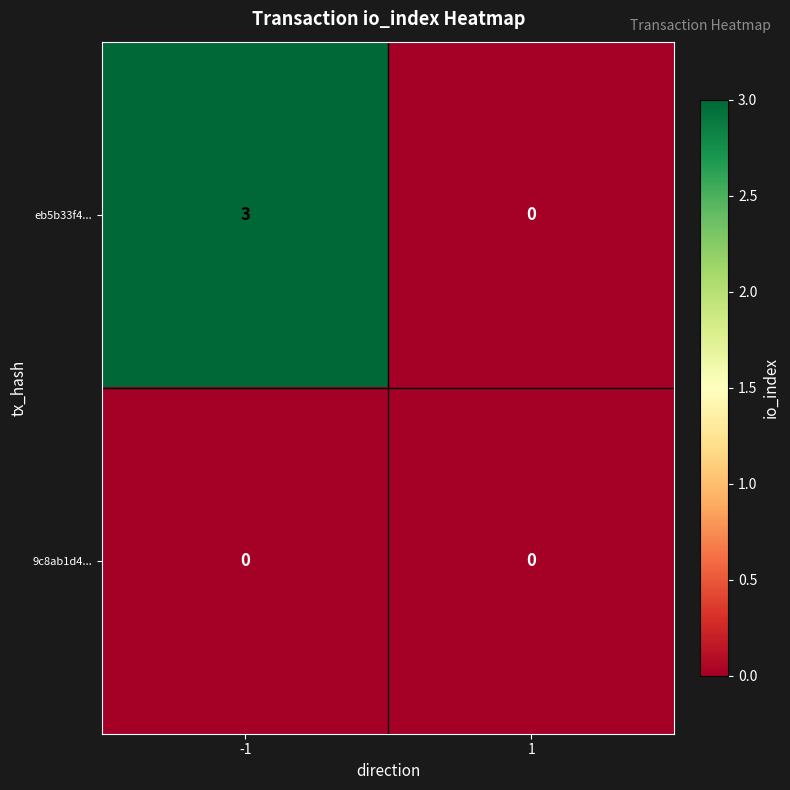

What is the sum of the eb5b33f4... values at -1 and 1?

3